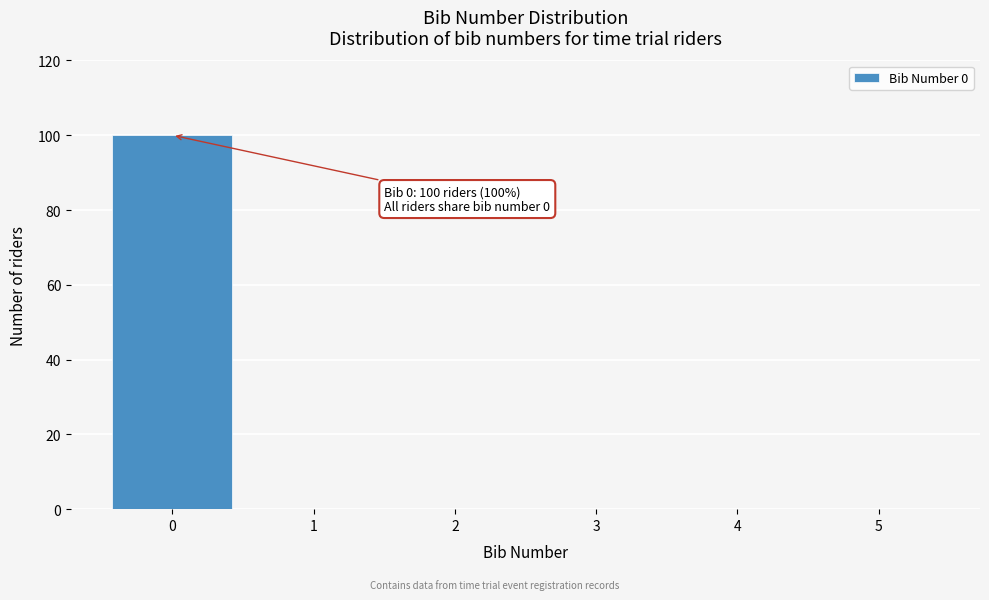

Over which range of the x-axis is the bar tallest?

-0.5 to 0.5